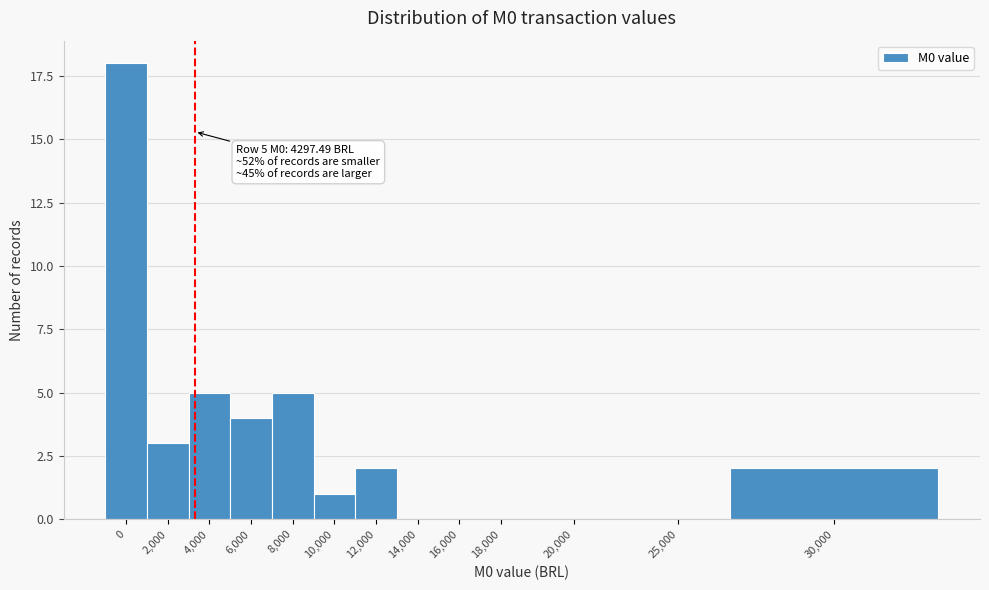

Reading left to right, list all the values displayed in this chart.

0=18	2,000=3	4,000=5	6,000=4	8,000=5	10,000=1	12,000=2	14,000=0	16,000=0	18,000=0	20,000=0	25,000=0	30,000=2